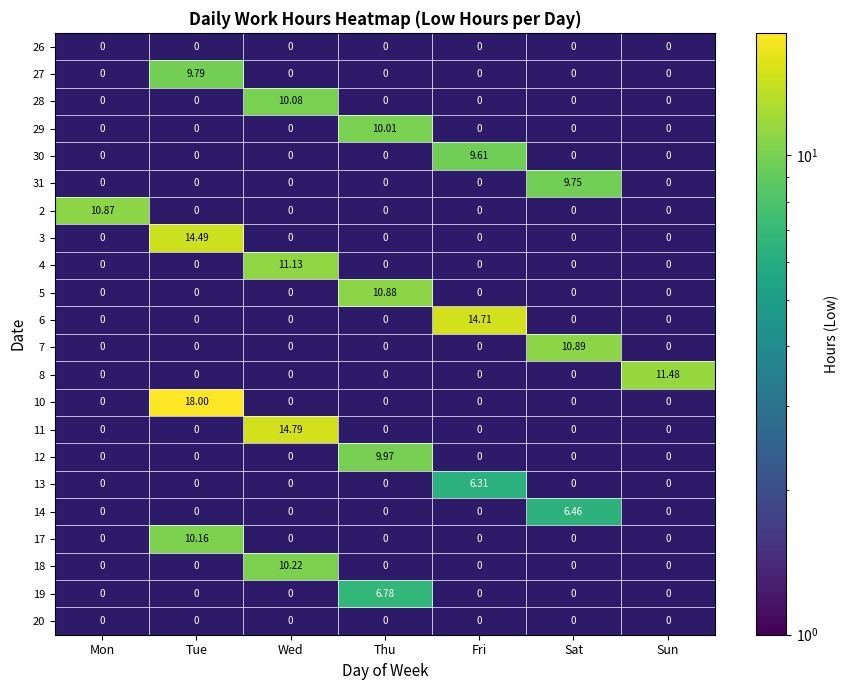

Rank the series at Thu from lowest to highest value.

26, 27, 28, 30, 31, 2, 3, 4, 6, 7, 8, 10, 11, 13, 14, 17, 18, 20, 19, 12, 29, 5